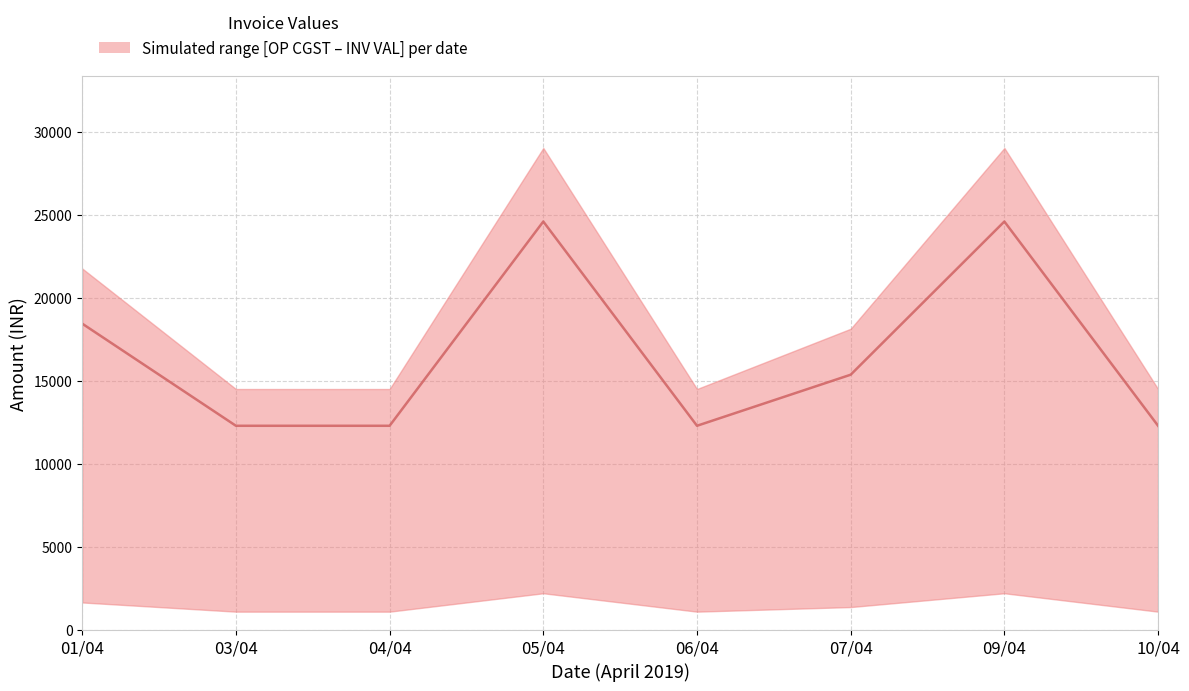

What is the label of the 2nd point from the right?

09/04